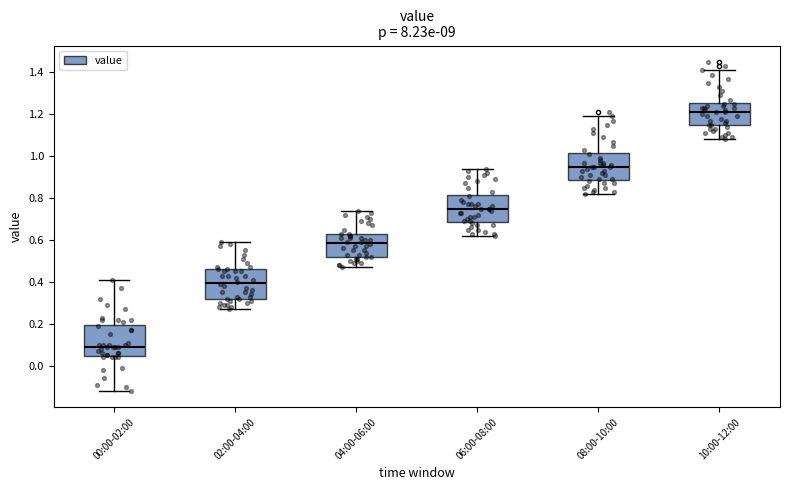

Where is the lower edge of the box for 02:00-04:00 on the y-axis? The values are not printed on the chart, so give them approximately, as read against the axis.

0.32